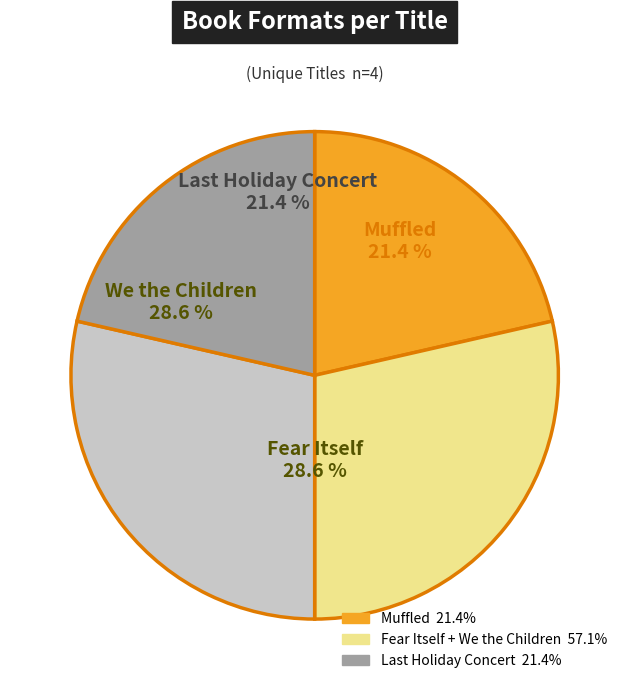

Is it true that Muffled is 21% of the pie?

True